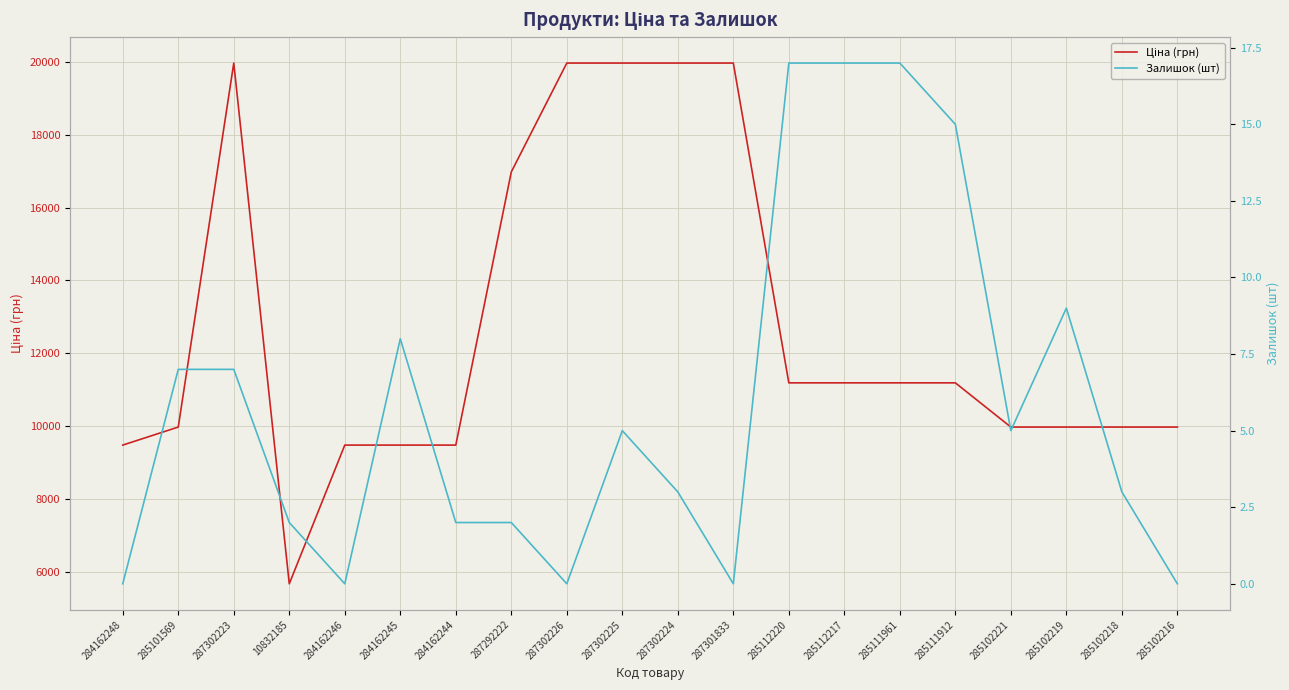

List the series in order of their peak value, lowest first.

Залишок (шт), Ціна (грн)